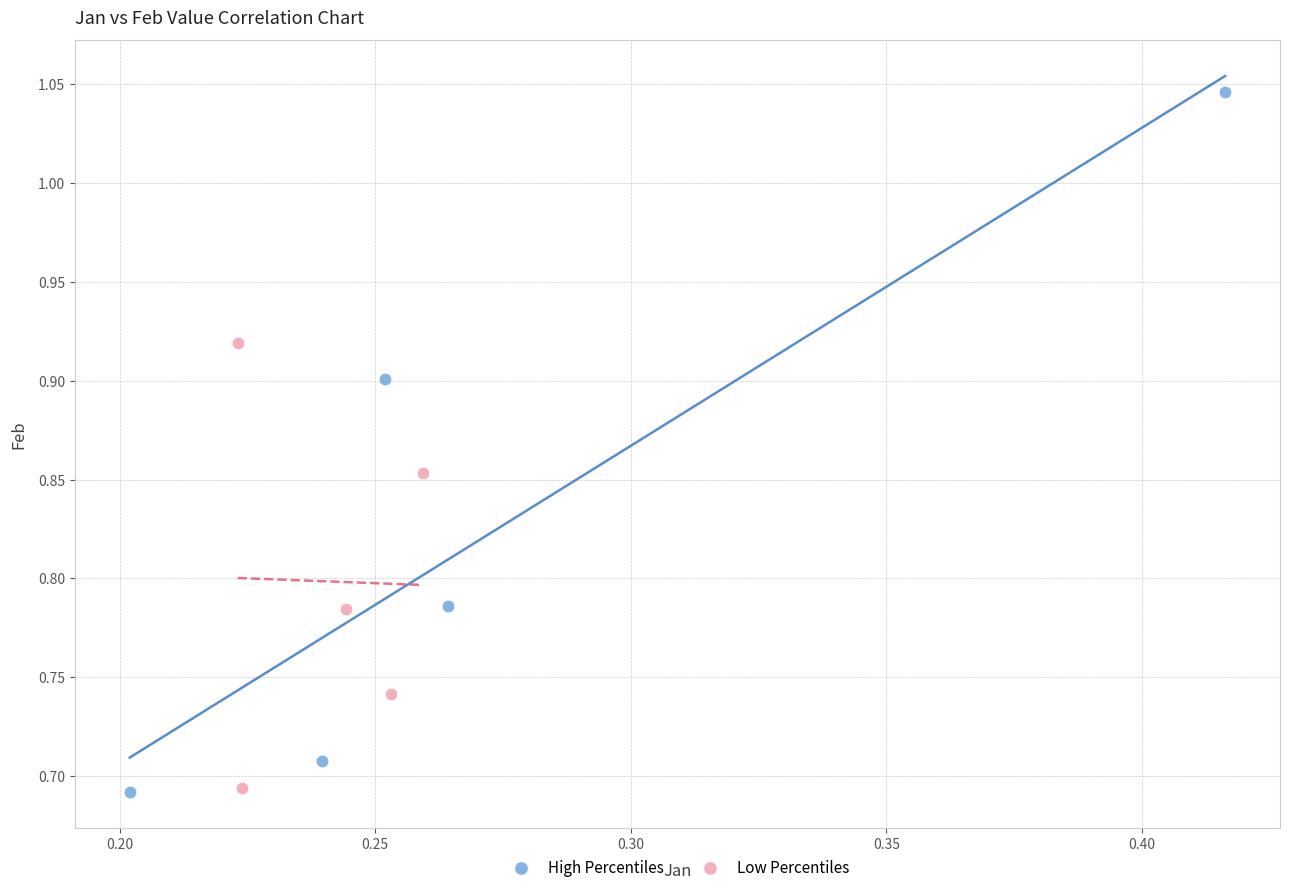

Which series reaches the maximum Y coordinate?

High Percentiles